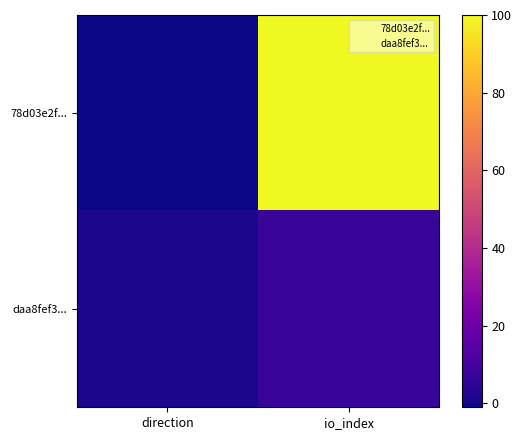

What is the maximum value shown in the chart?

100